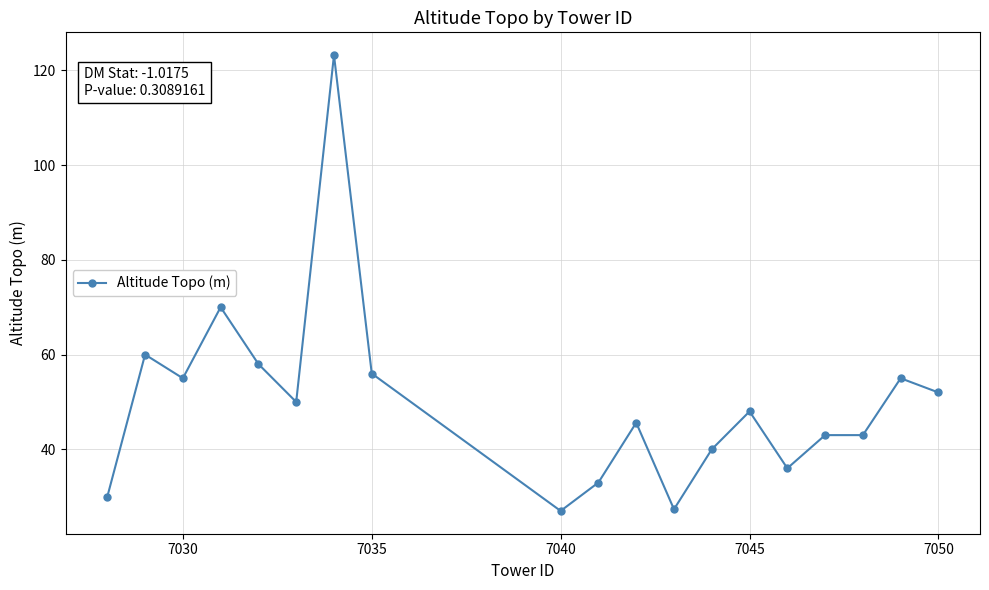

Does the chart have visible grid lines?

Yes